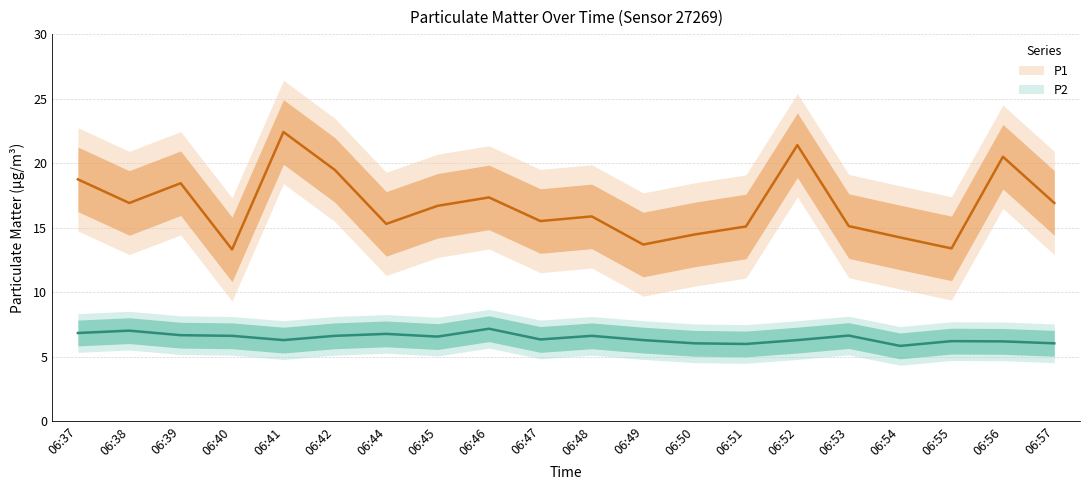

What is the minimum value shown in the chart?

5.8